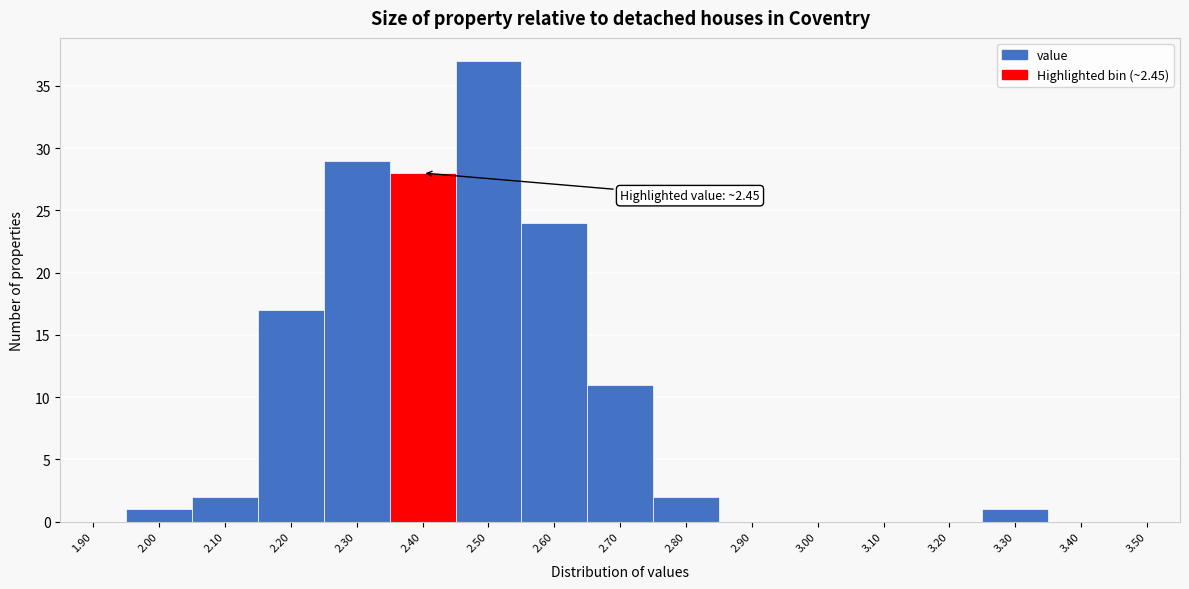

Reading right to left, list all the values displayed in this chart.

3.50=0	3.40=0	3.30=1	3.20=0	3.10=0	3.00=0	2.90=0	2.80=2	2.70=11	2.60=24	2.50=37	2.40=28	2.30=29	2.20=17	2.10=2	2.00=1	1.90=0